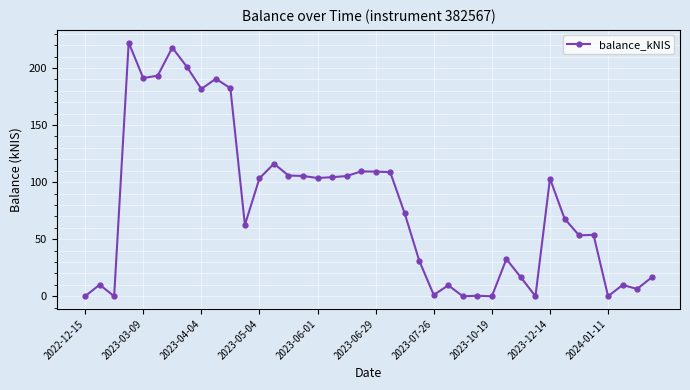

True or false: there are more than 2 points higher than both neighbors.

True